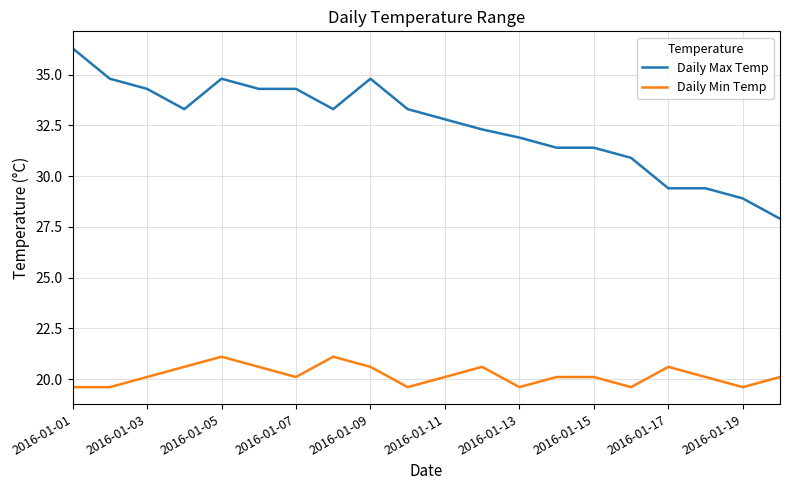

What is the lowest value of the Daily Max Temp series?

27.9